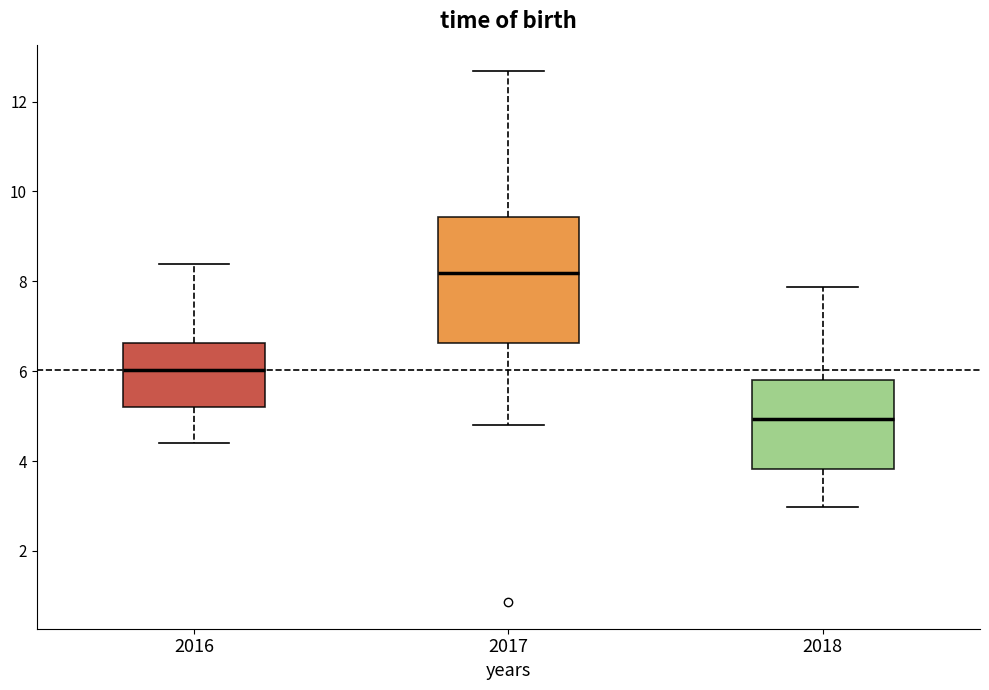

Reading left to right, transcribe this box plot: for each box, give where its median line is, the range the box spans, and where its two whiskers end, as read against the y-axis. The values are not printed on the chart, so give them approximately, as read against the axis.

2016: median 6.0, box 5.2 to 6.6, whiskers 4.4 to 8.4
2017: median 8.2, box 6.6 to 9.4, whiskers 4.8 to 12.6
2018: median 5.0, box 3.8 to 5.8, whiskers 3.0 to 7.8